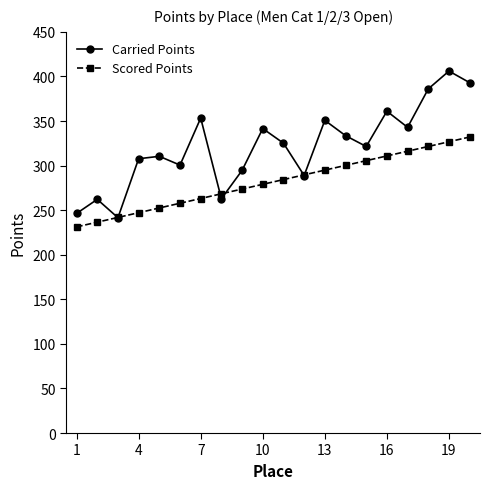

What is the greatest value displayed?

406.0